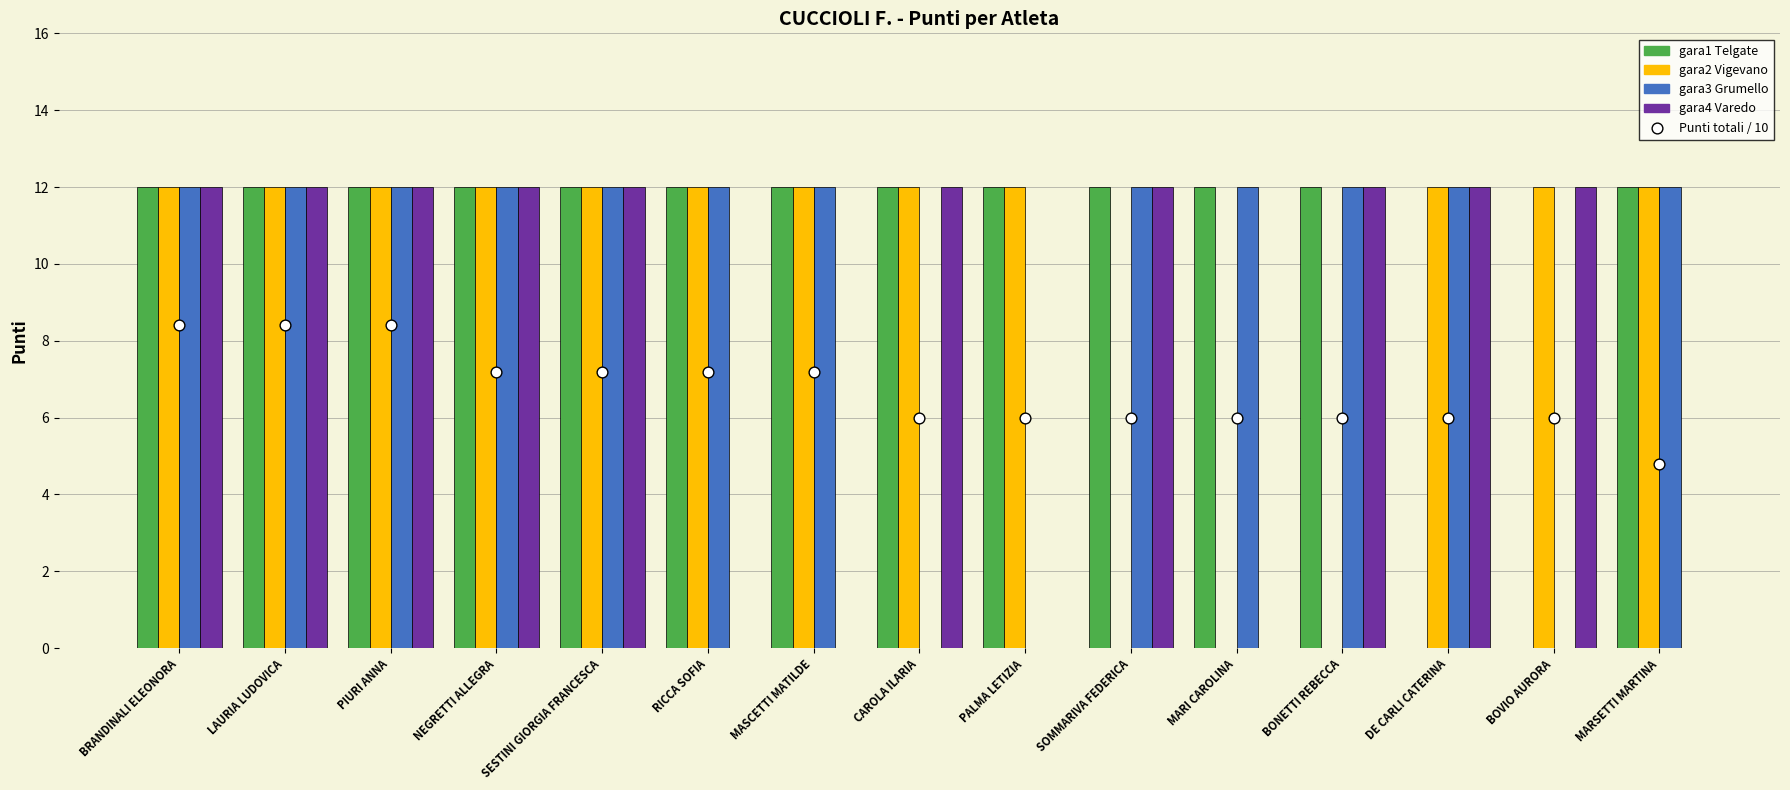

Which series has the largest total across all categories?

gara1 Telgate